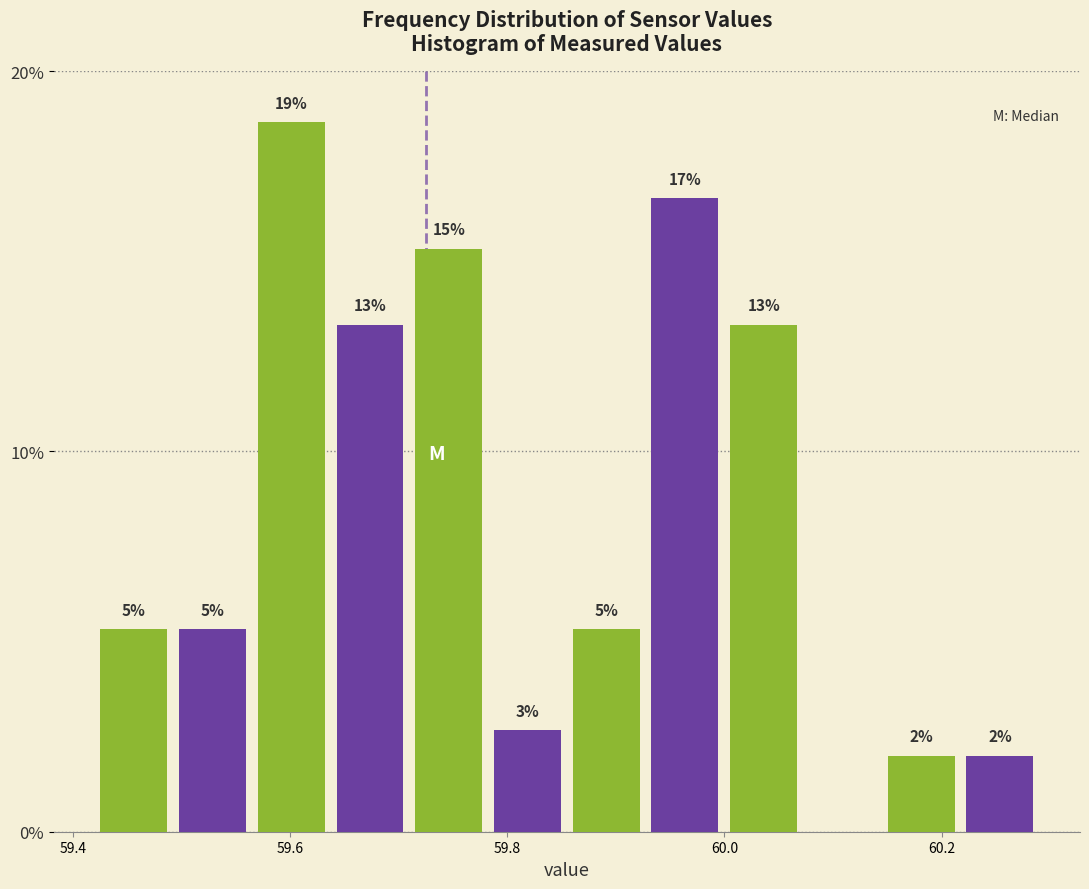

Around what value on the x-axis is the tallest bar? Give the approximate position of its centre, as read against the axis.

59.60